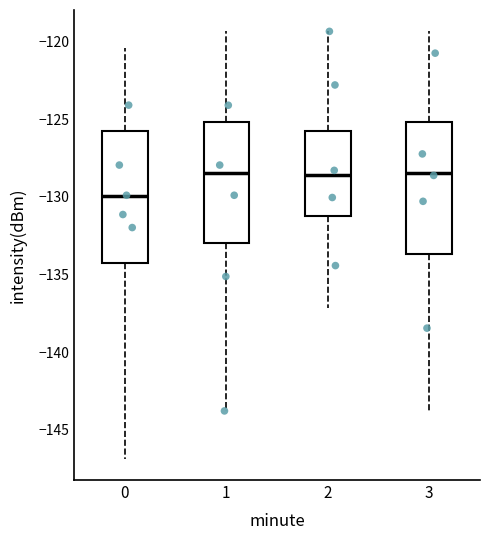

Where does the median line of the box at x = 1 sit on the y-axis? The values are not printed on the chart, so give them approximately, as read against the axis.

-128.5